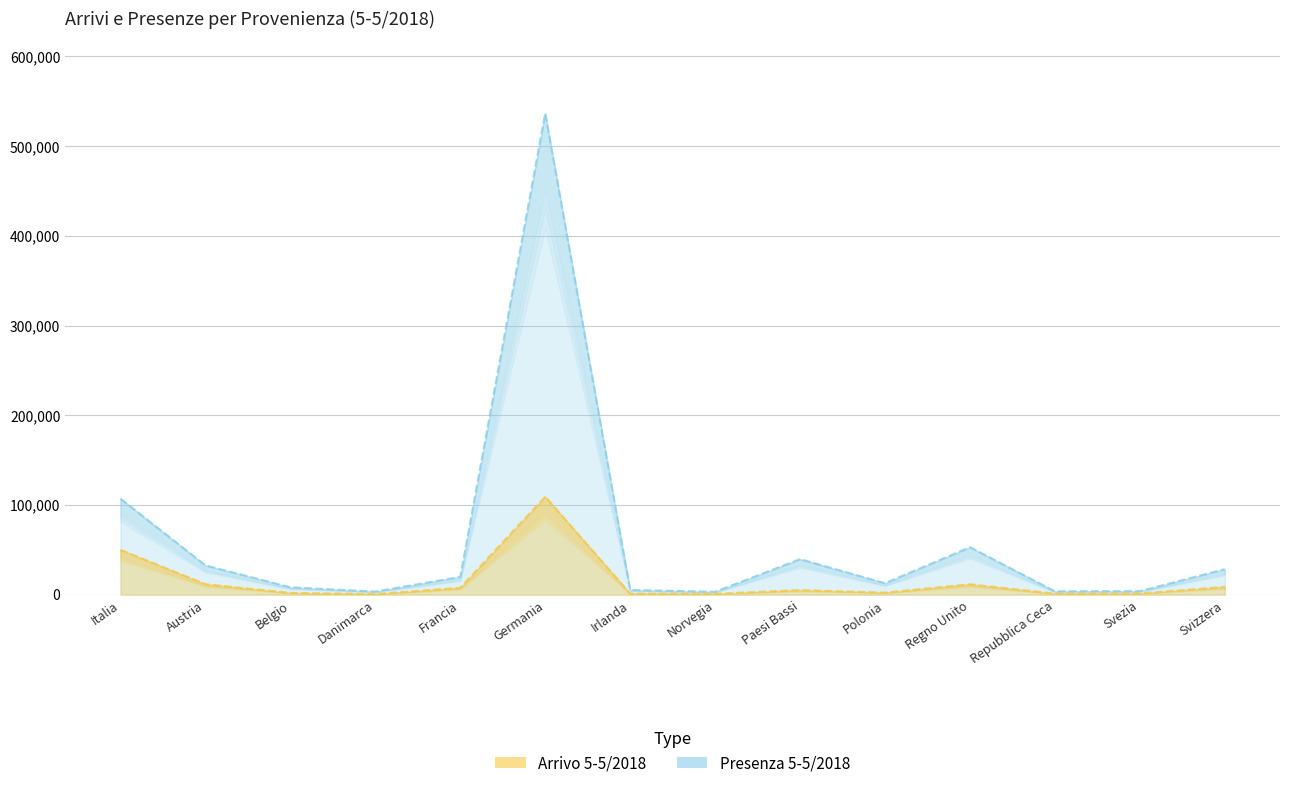

What is the difference between the maximum and minimum values in the Arrivo 5-5/2018 series?

108454